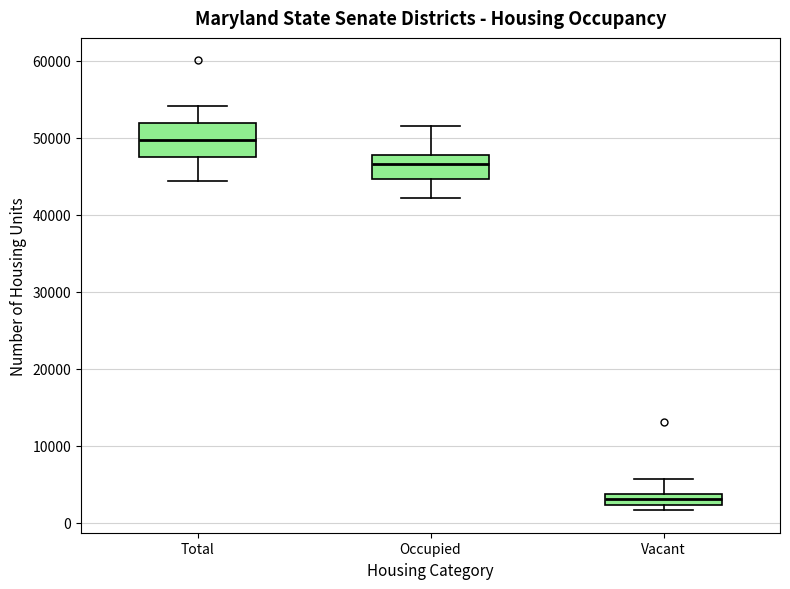

Which box is the tallest, from its lower edge to its upper edge?

Total